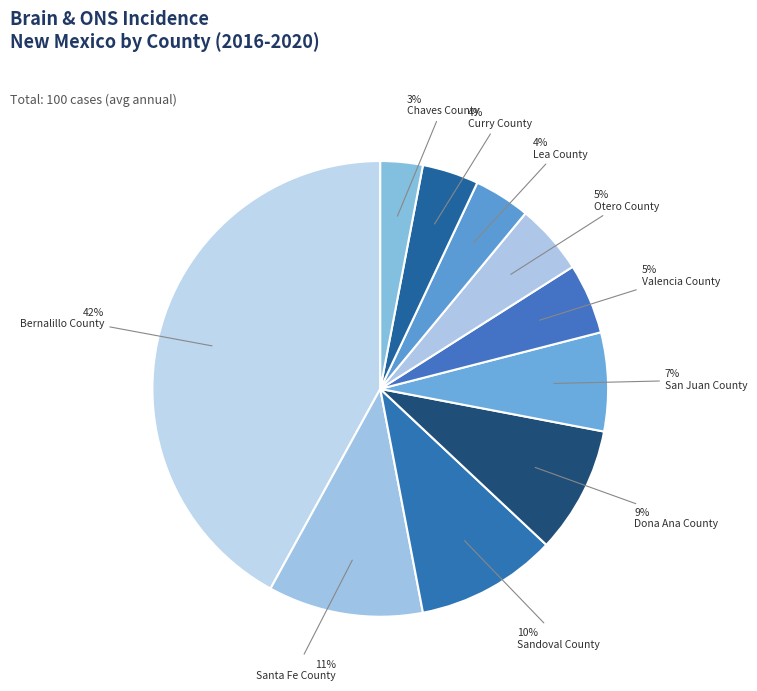

To the nearest percent, what is the average slice percentage?

10%